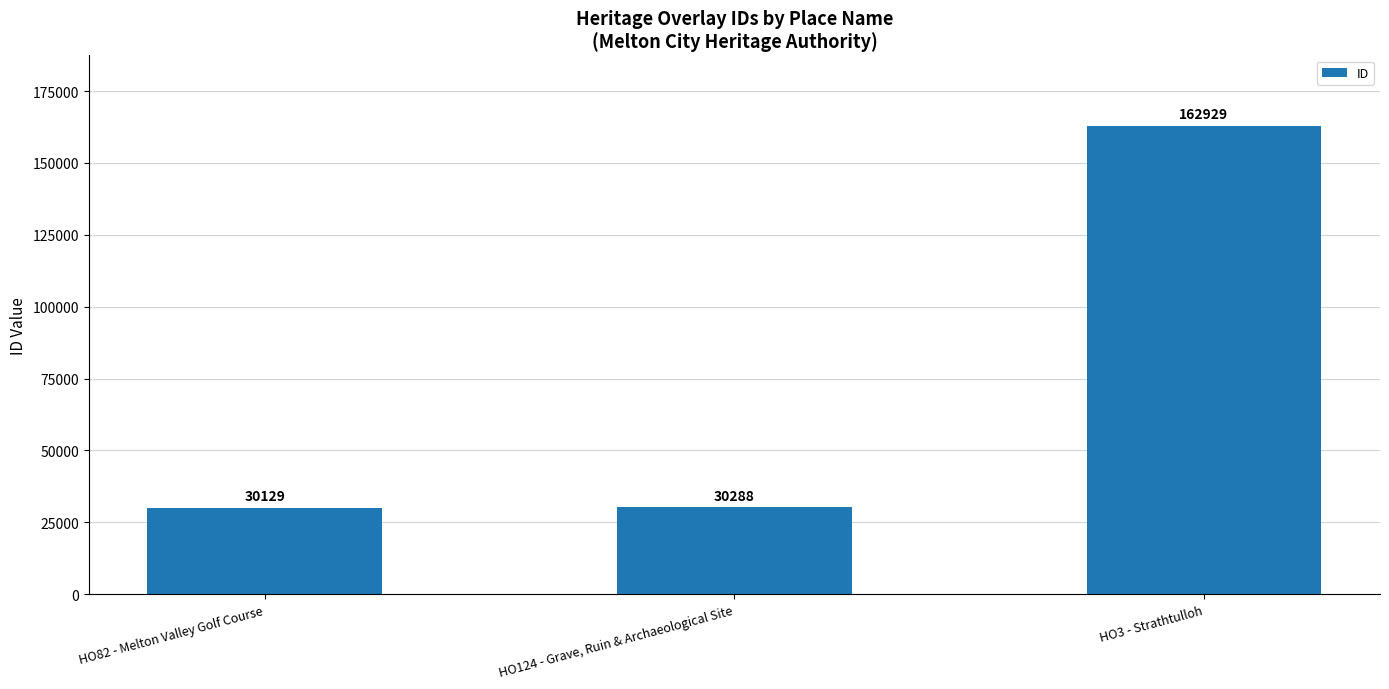

What is the smallest value displayed?

30129